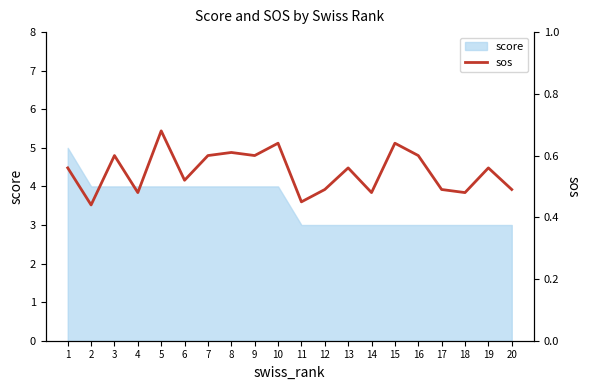

Rank the categories by value from lowest to highest.

2, 11, 4, 14, 18, 12, 17, 20, 6, 1, 13, 19, 3, 7, 9, 16, 8, 10, 15, 5